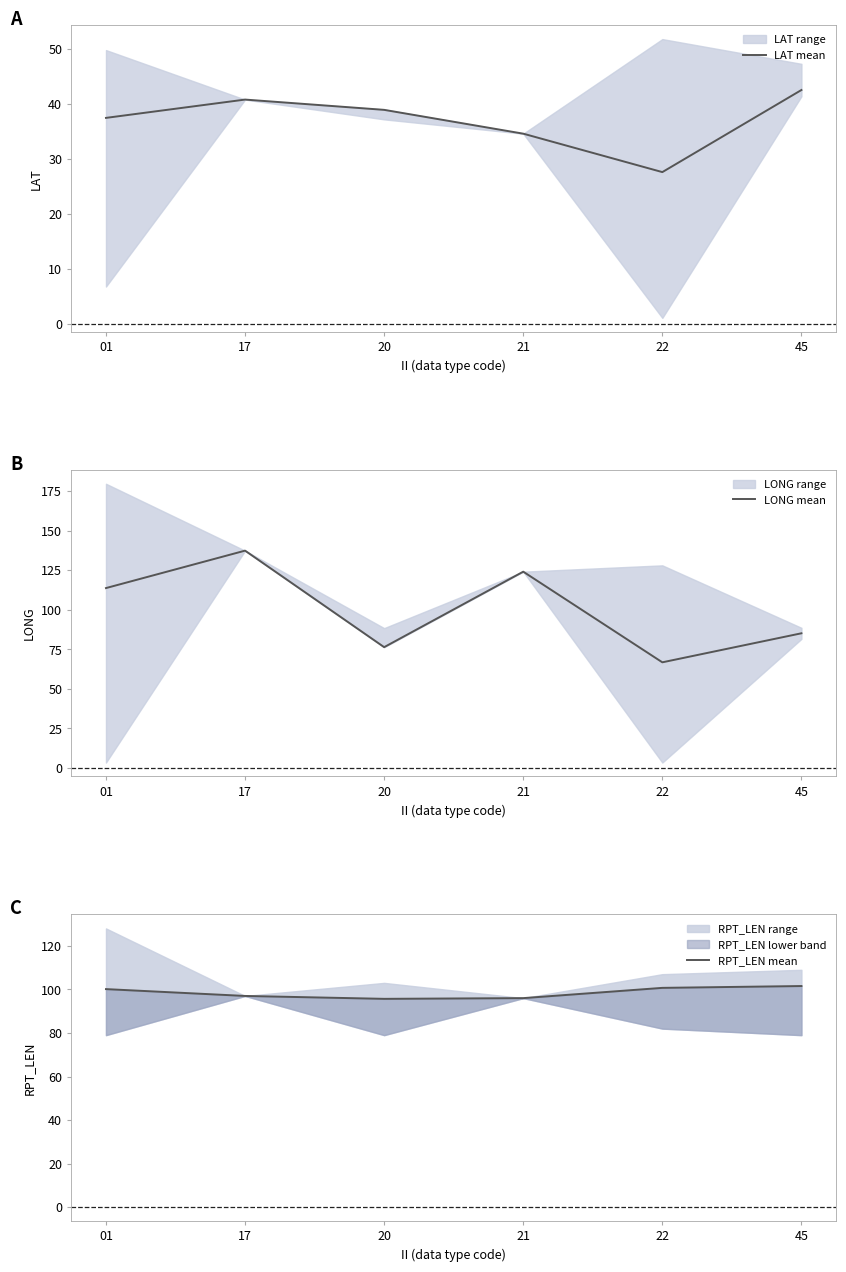

True or false: RPT_LEN mean has more than 2 interior local peaks.

False